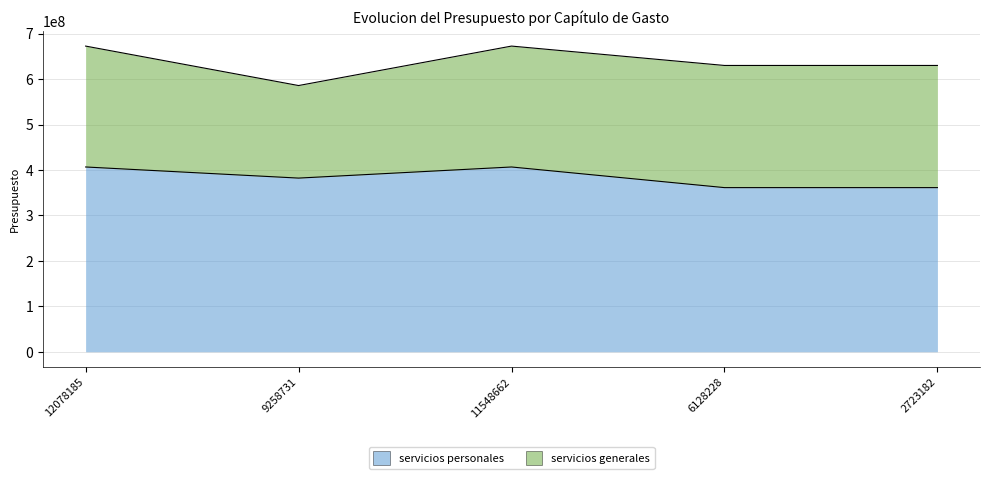

The value at 11548662 is 406611856. True or false?

True